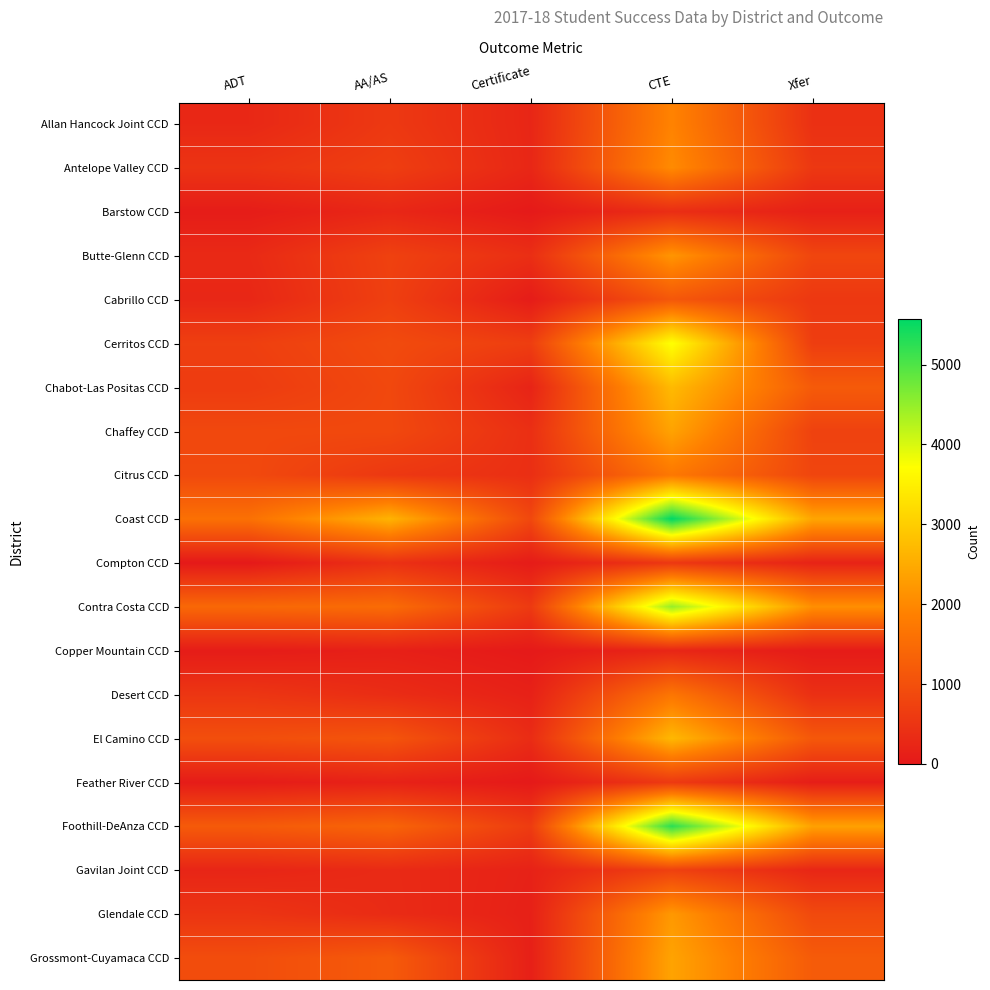

Between ADT and AA/AS, which series saw the biggest shift?

Coast CCD